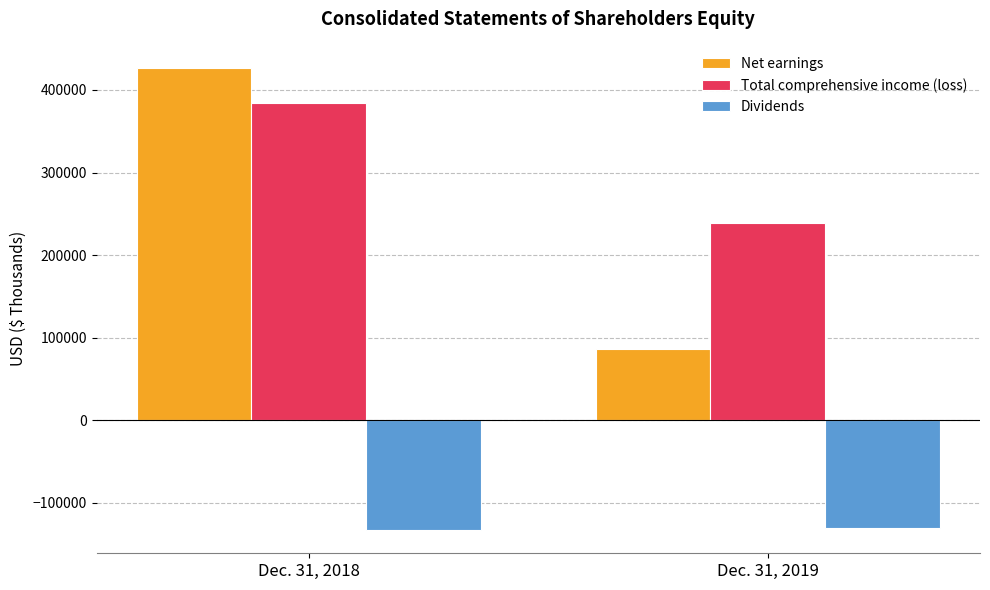

Rank the series by their maximum value, from highest to lowest.

Net earnings, Total comprehensive income (loss), Dividends